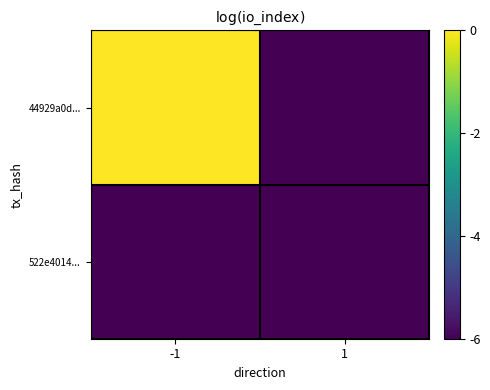

Which series changed the most between -1 and 1?

44929a0d...